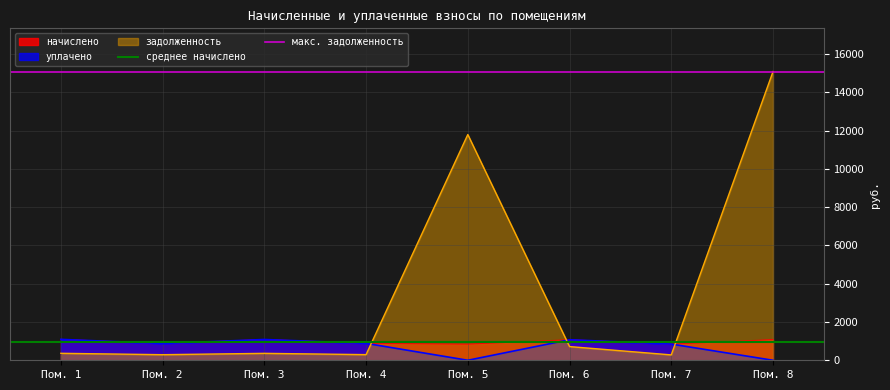

At which label is задолженность closest to 7681?

Пом. 5